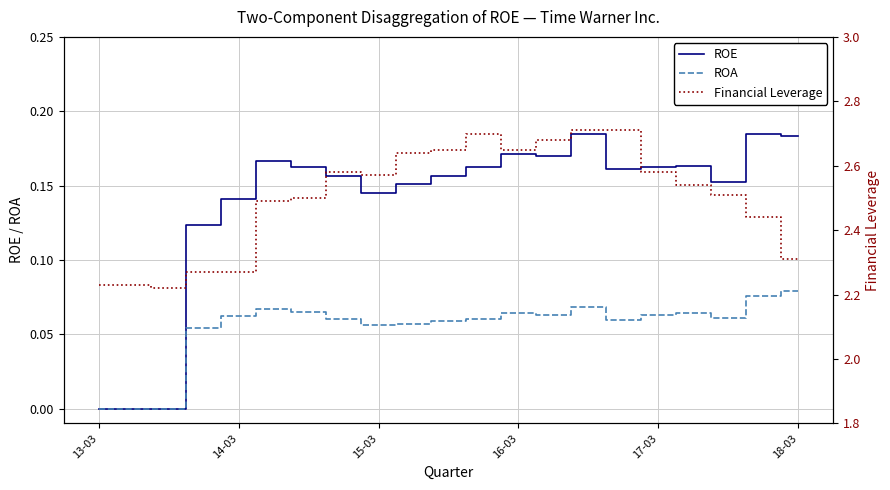

Rank the series by their maximum value, from highest to lowest.

Financial Leverage, ROE, ROA